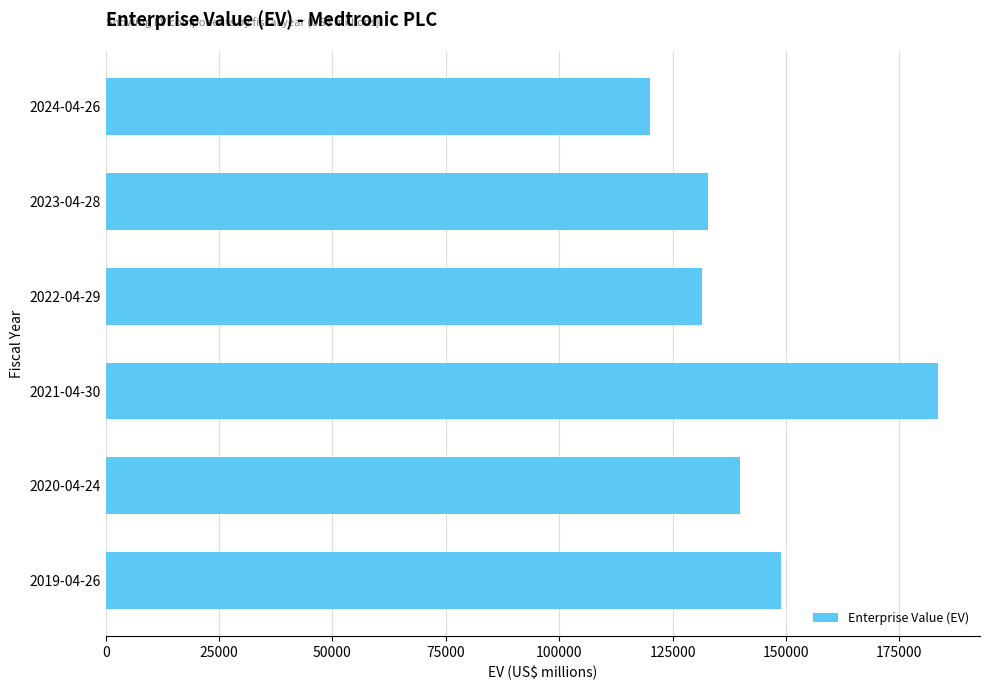

Is it true that the value at 2020-04-24 is 139945?

True